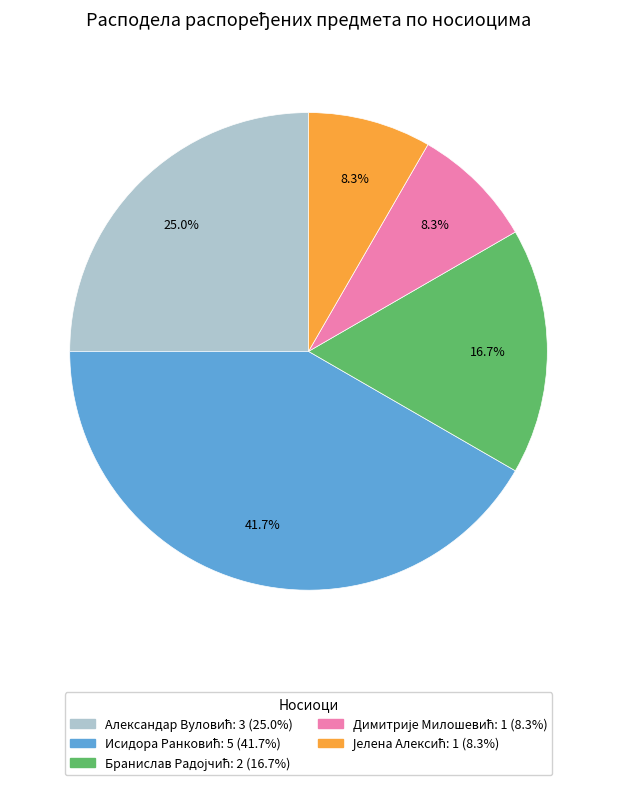

Does any single category account for the majority?

No